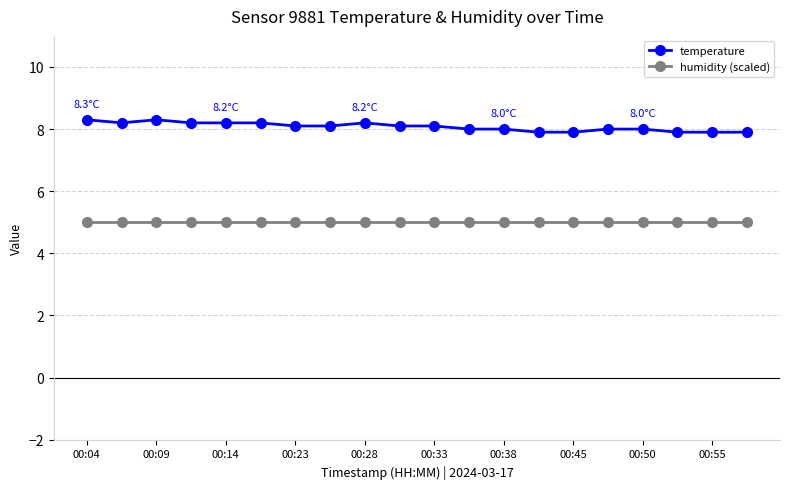

What is the greatest value displayed?

8.3